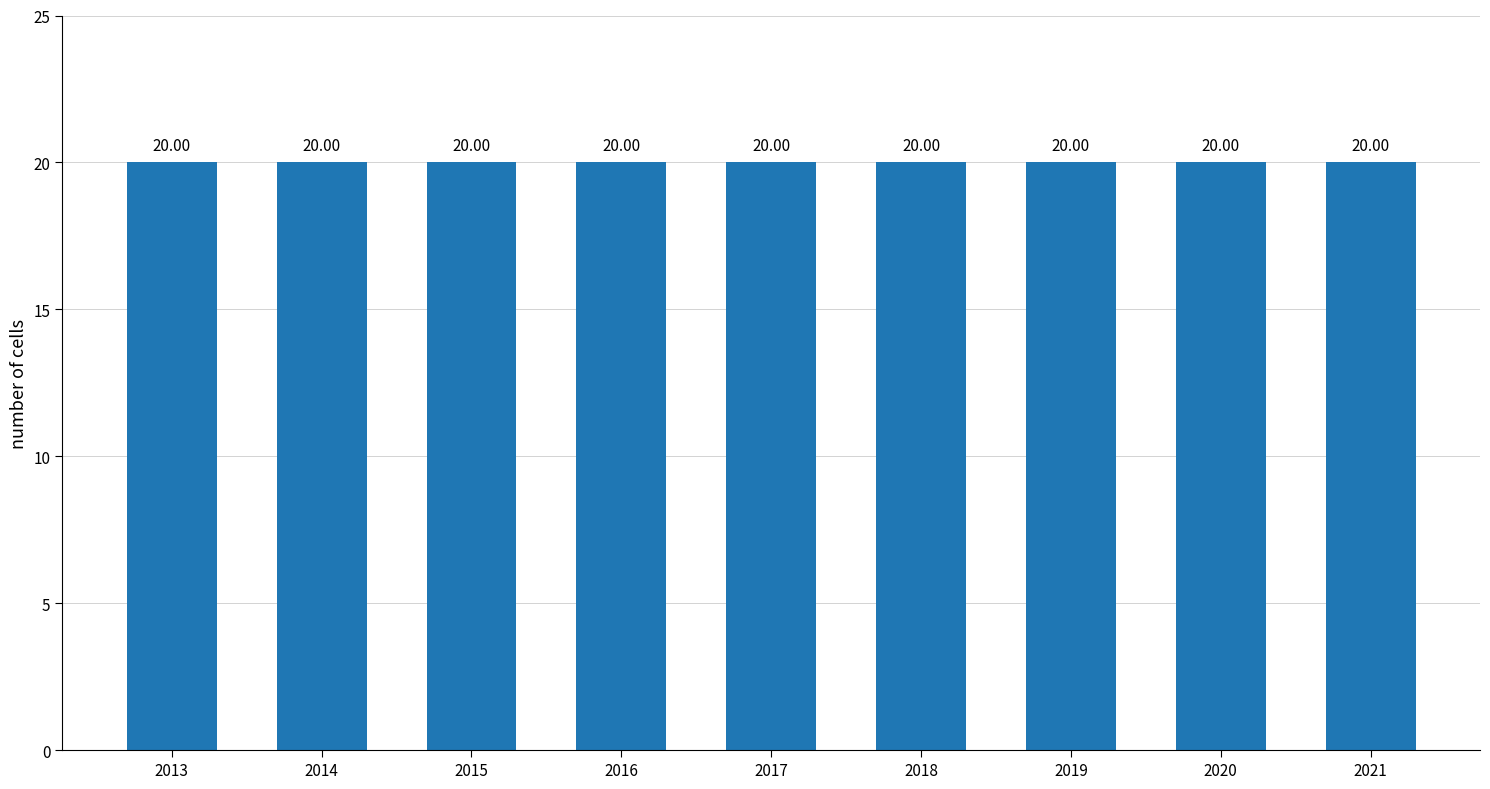

At which category does the chart reach its minimum across all series?

2013